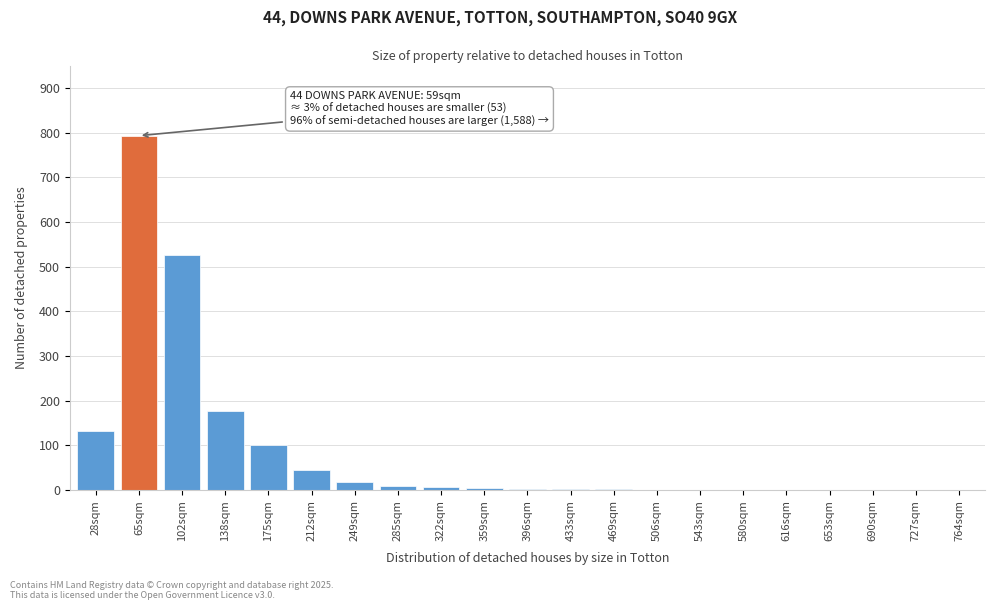

What is the sum of all values?

1824